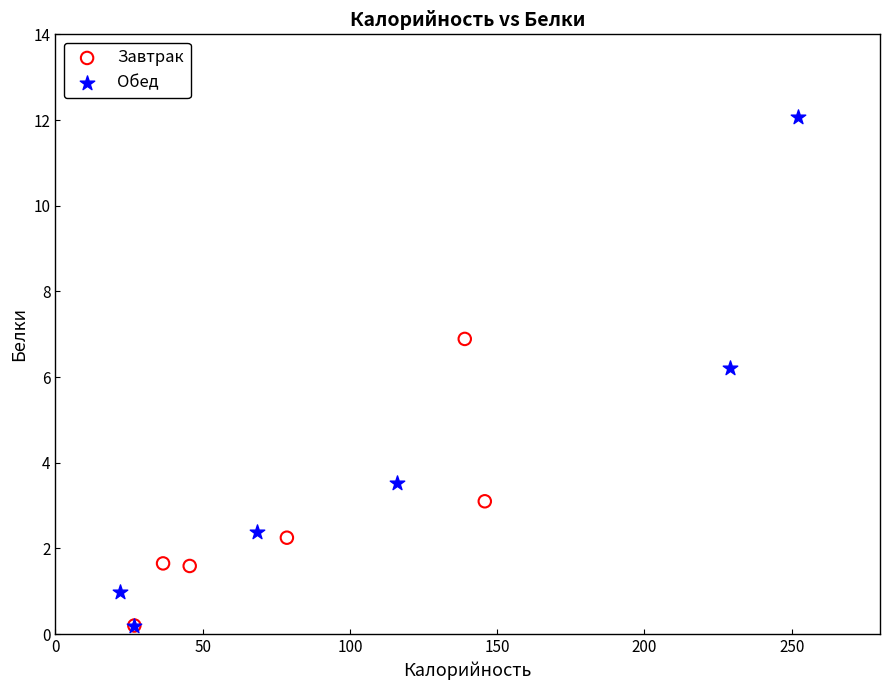

Which series has the widest spread of Y values?

Обед